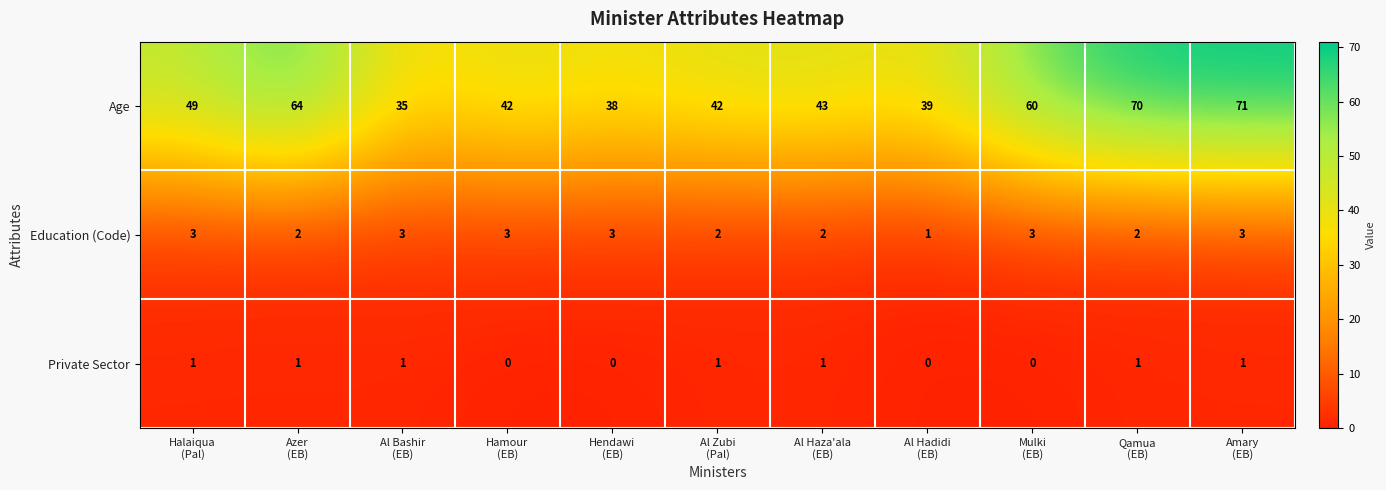

Which series has the largest total across all categories?

Age